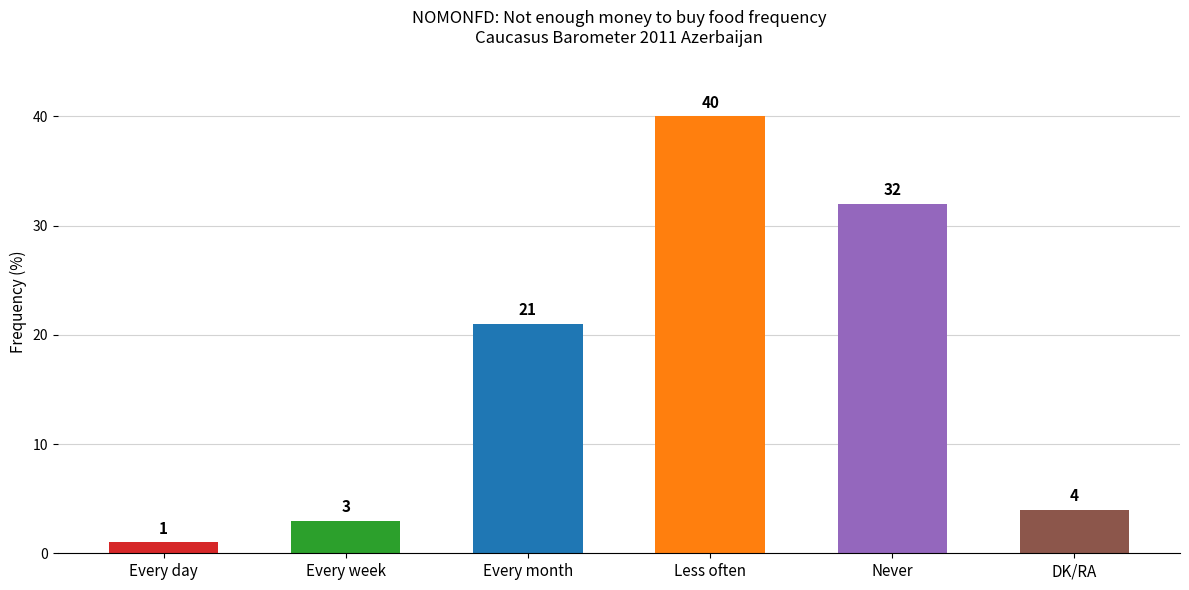

What is the change in value from Every week to Every month?

+18